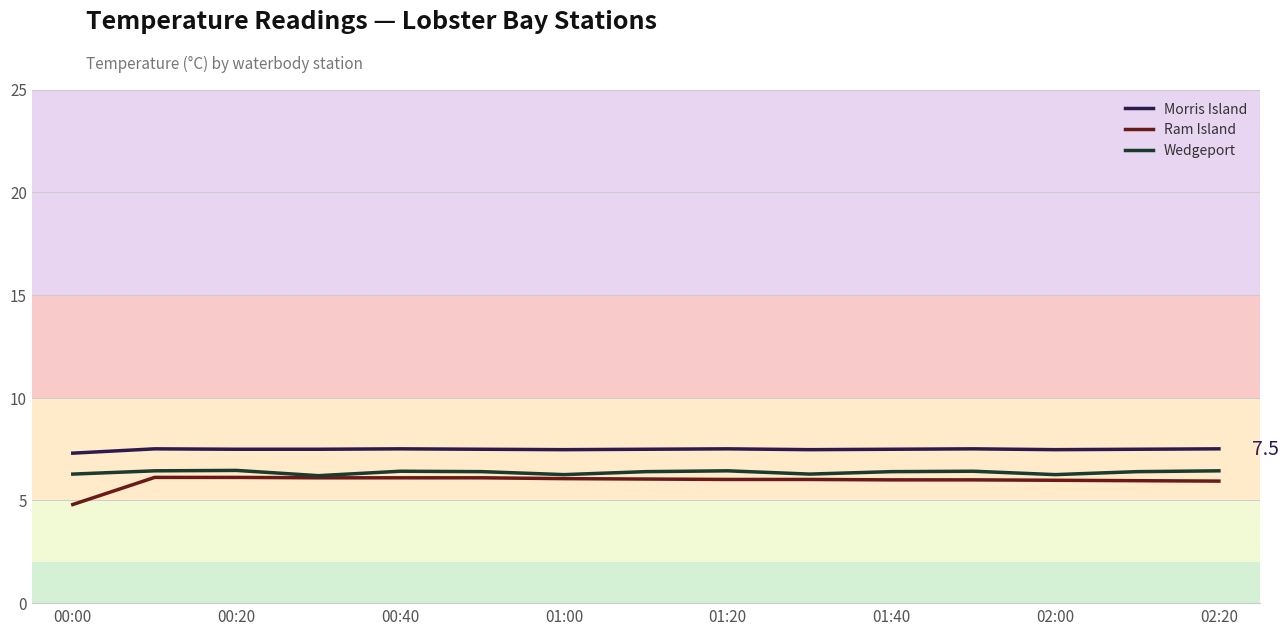

What is the sum of all Wedgeport values?

95.5